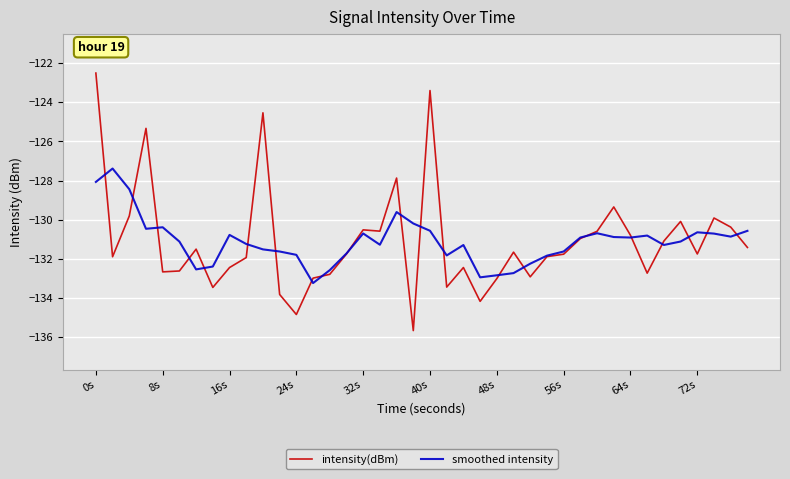

Rank the series by their maximum value, from lowest to highest.

smoothed intensity, intensity(dBm)